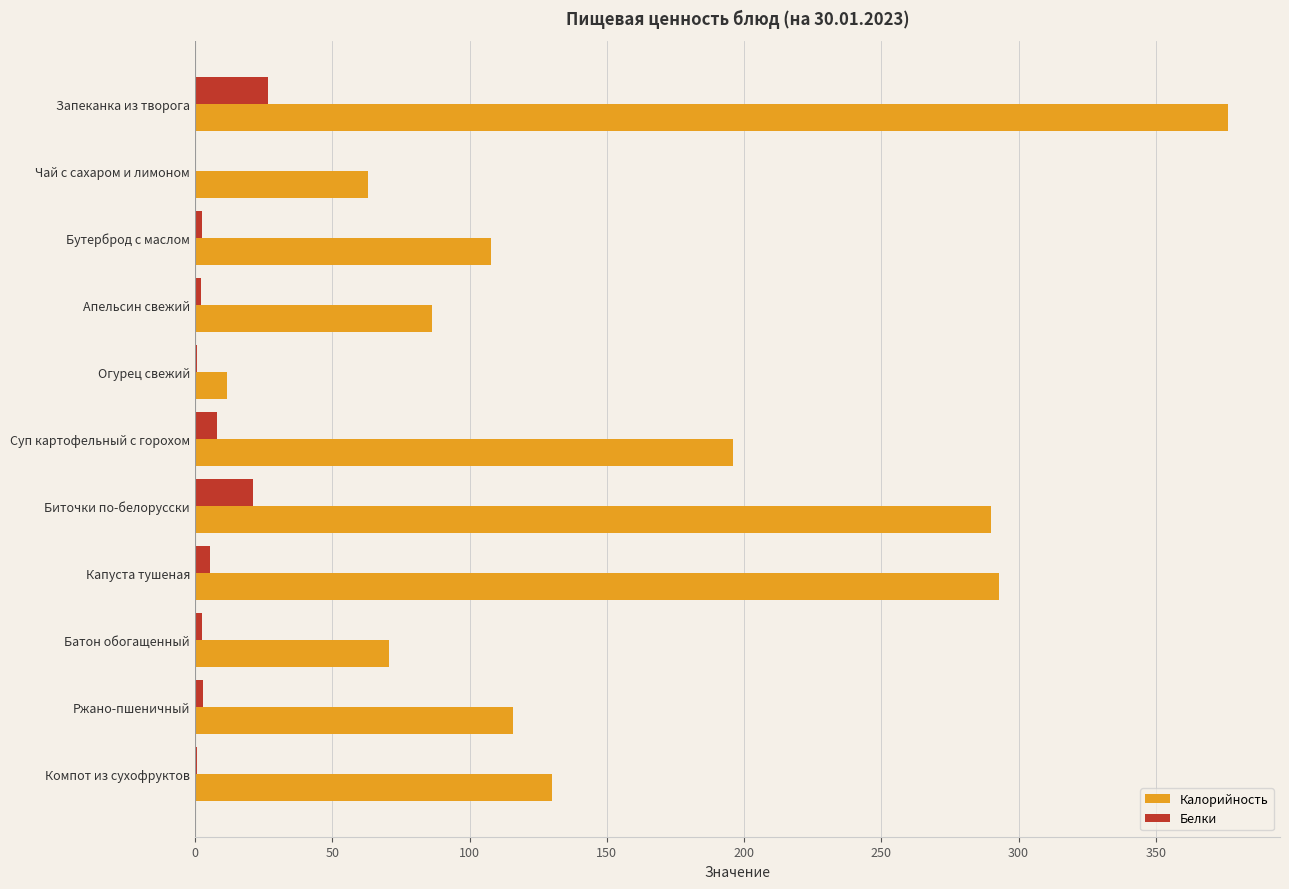

How many data points in Белки are above 2?

8